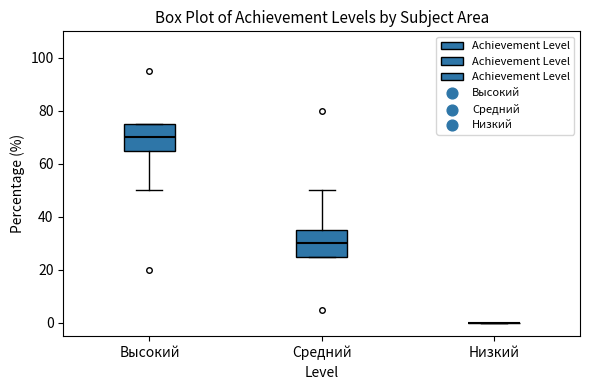

Reading left to right, read every box against the y-axis: the position of its median line, the range the box covers, and the ends of its whiskers. The values are not printed on the chart, so give them approximately, as read against the axis.

Высокий: median 70, box 66 to 76, whiskers 50 to 76
Средний: median 30, box 26 to 36, whiskers 26 to 50
Низкий: box collapsed to a line at 0, whiskers 0 to 0